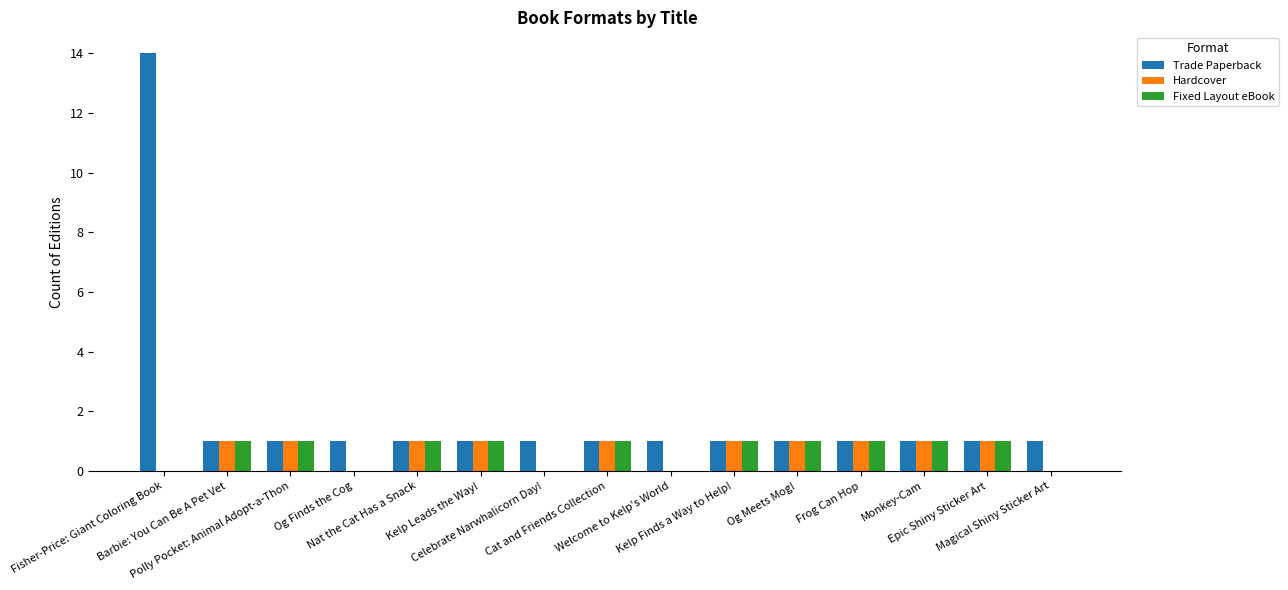

Which series has the largest total across all categories?

Trade Paperback